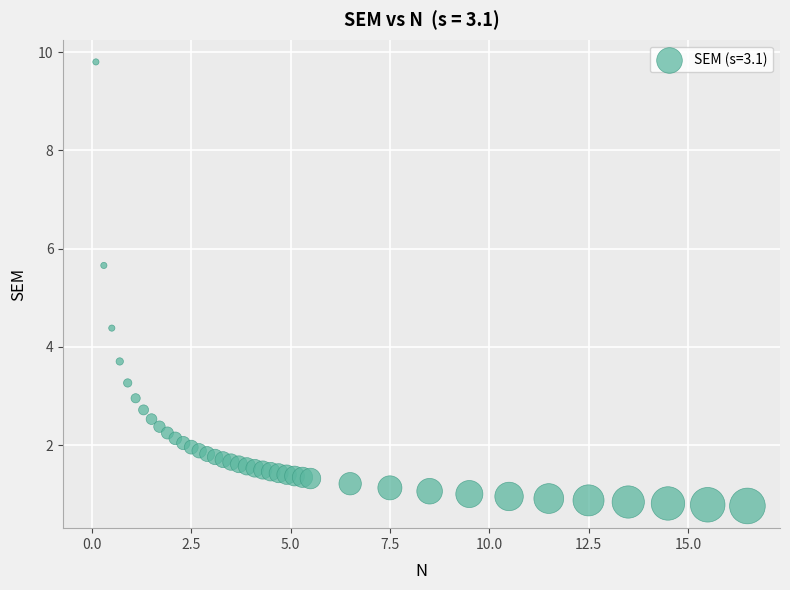

What is the range of X values (max minus min)?

16.4